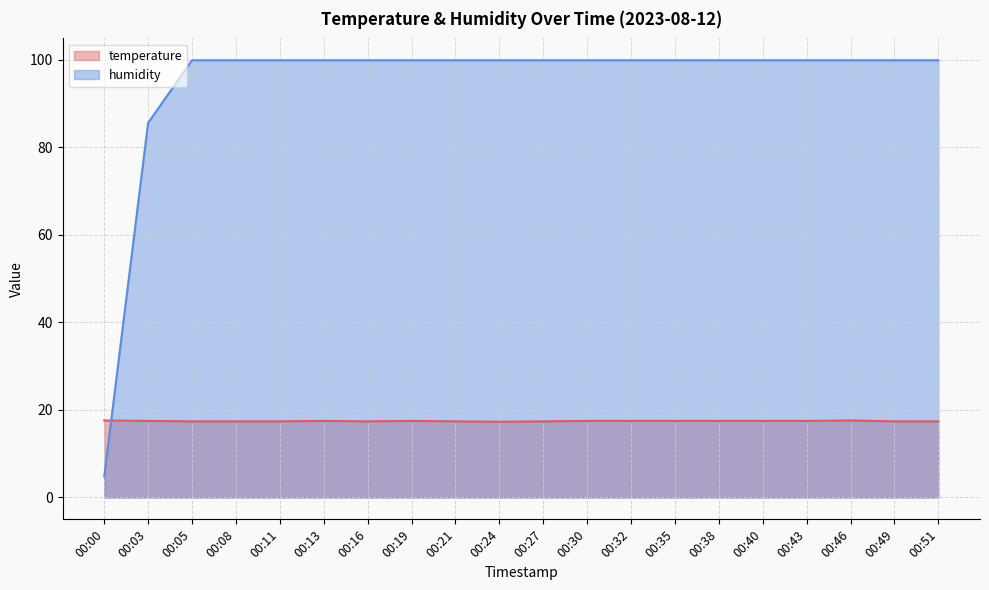

List the series in order of their peak value, highest first.

humidity, temperature